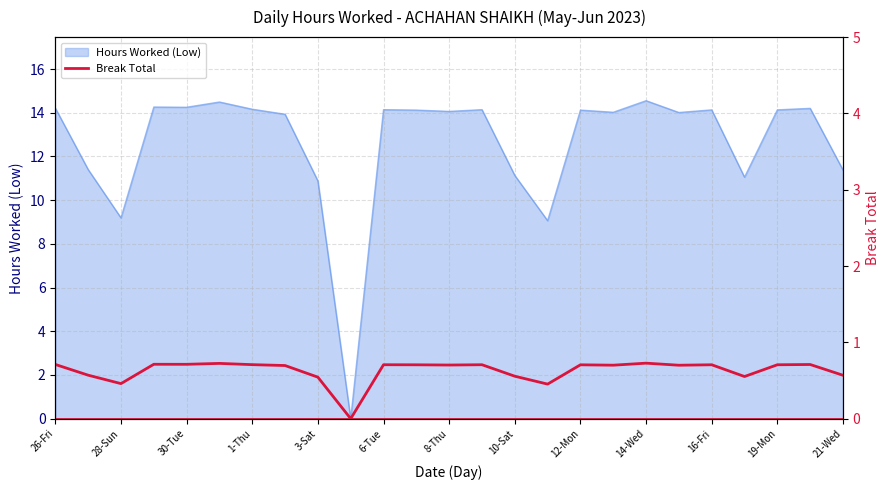

True or false: Hours Worked (Low) has a value of 6.6 at 30-Tue.

False